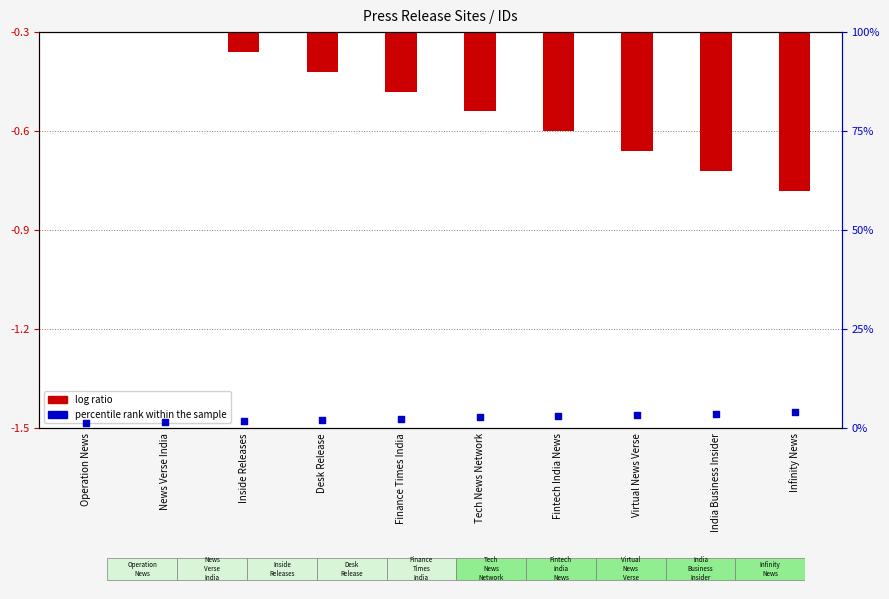

Is the value of percentile rank within the sample at Operation News greater than the value of log ratio at Finance Times India?

Yes